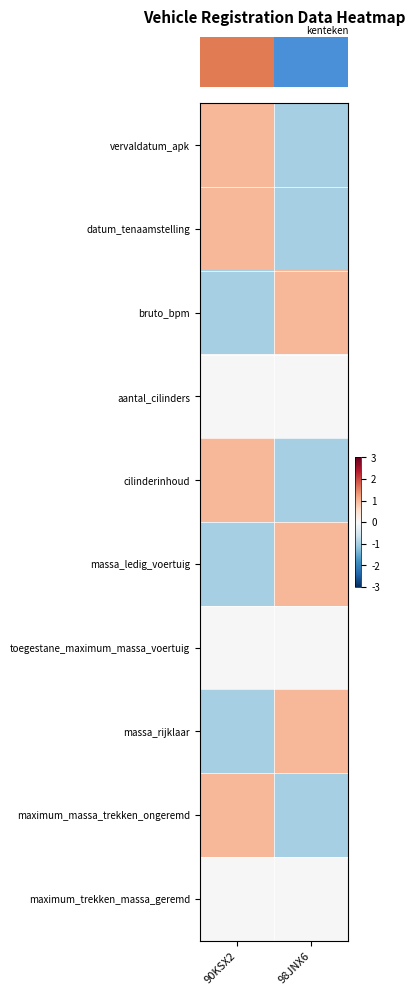

At which category is the sum across all series the highest?

90KSX2